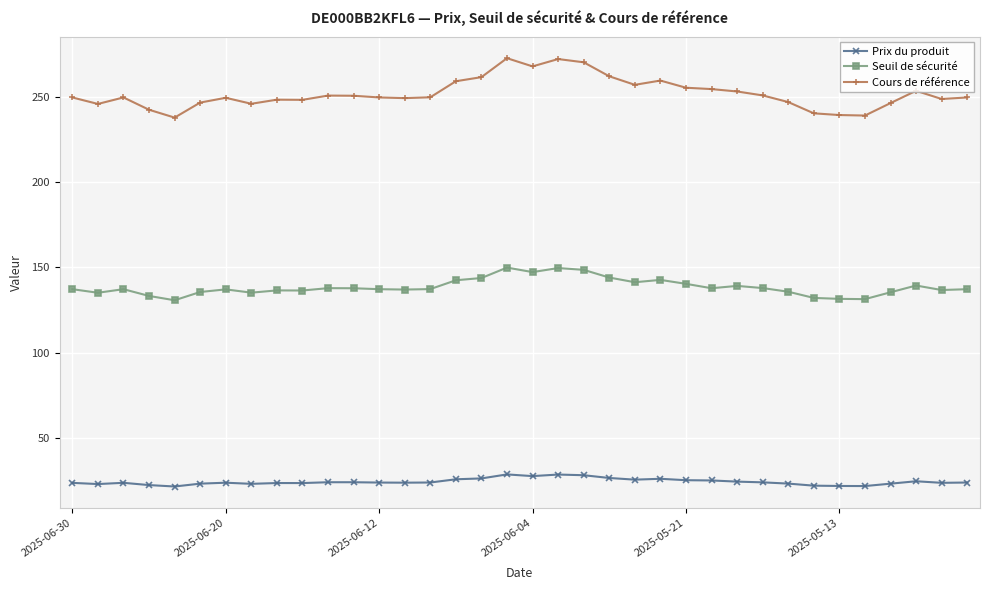

True or false: Prix du produit has more than 2 points higher than both neighbors.

True